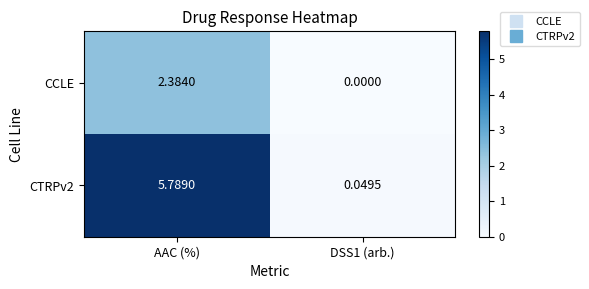

Count the number of categories in the chart.

2